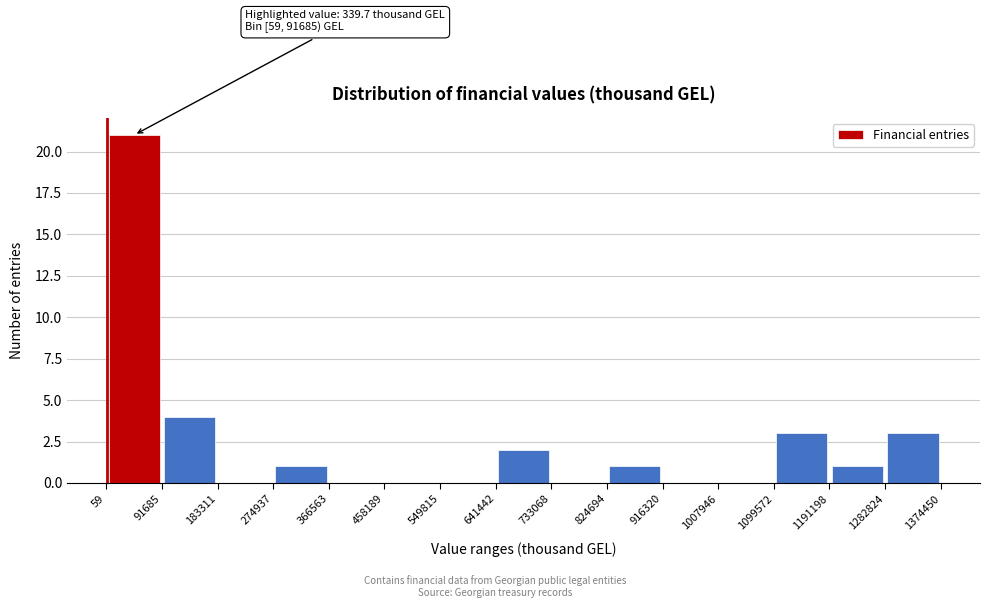

Which range on the x-axis has the tallest bar?

59 to 91685